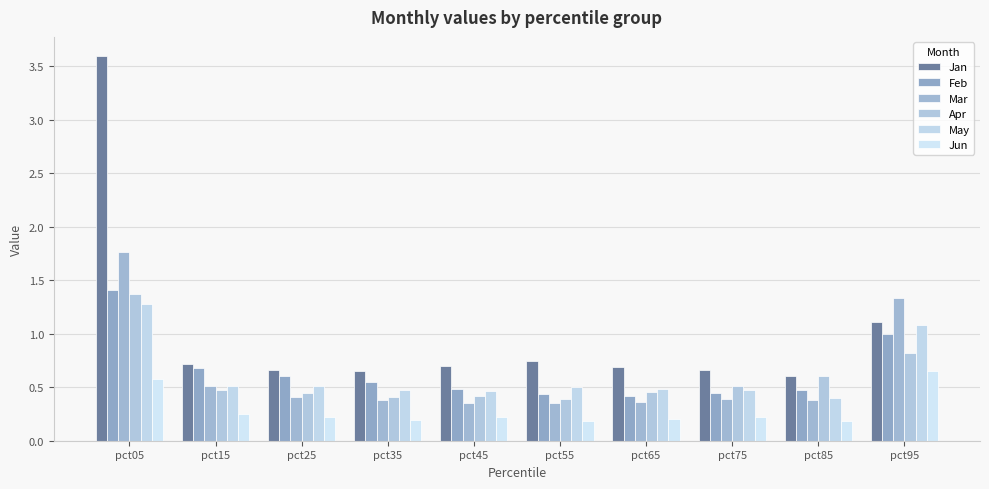

What is the difference between the second highest and minimum values in the Feb series?

0.6